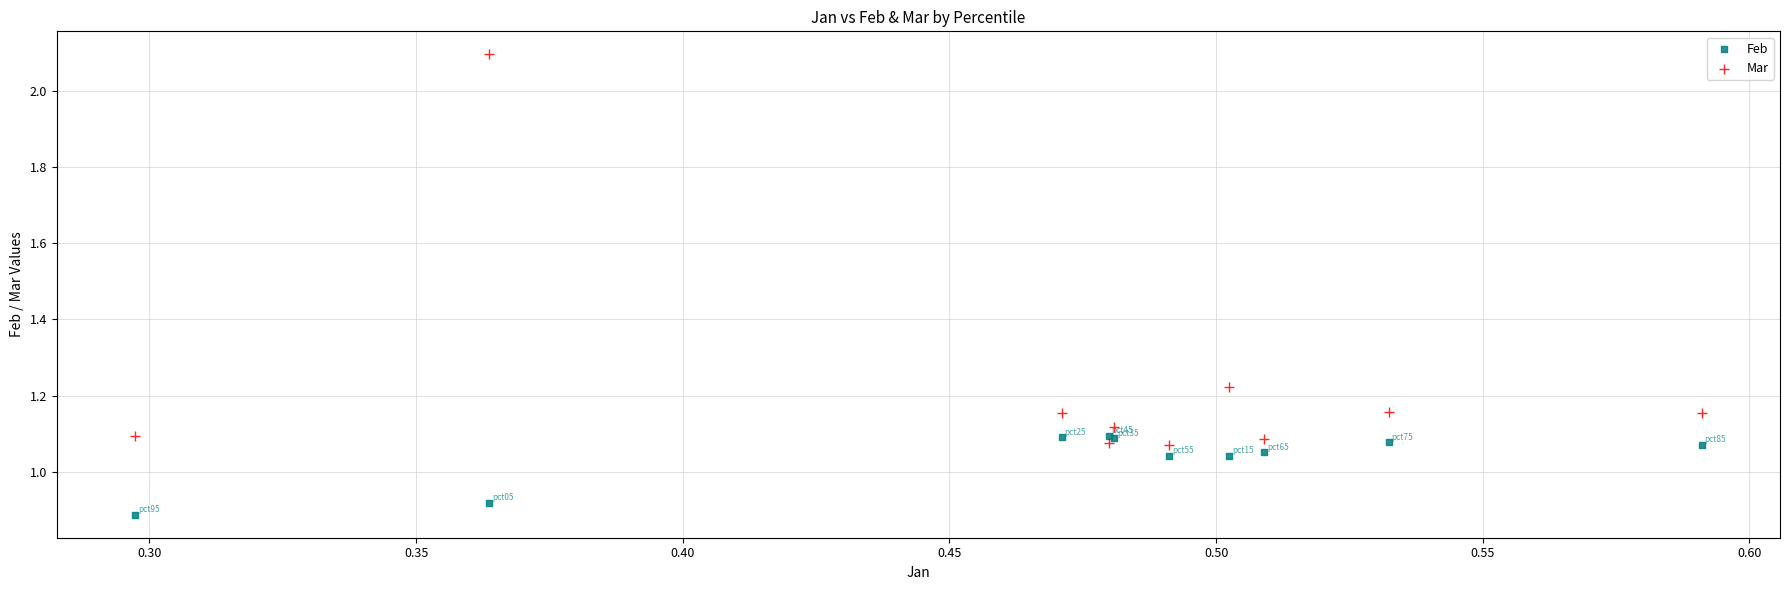

Which series has the largest Y range (max minus min)?

Mar